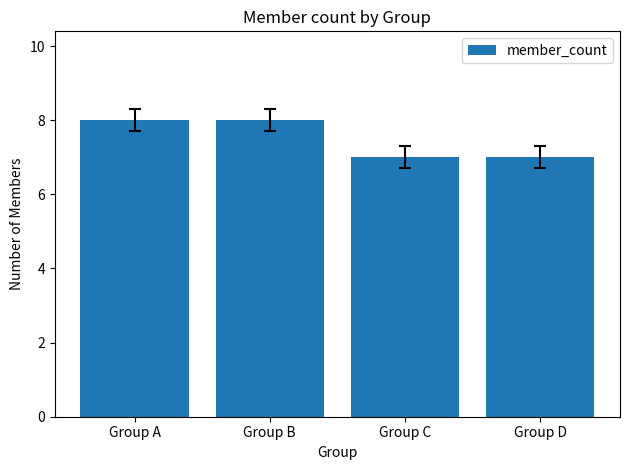

What is the greatest value displayed?

8